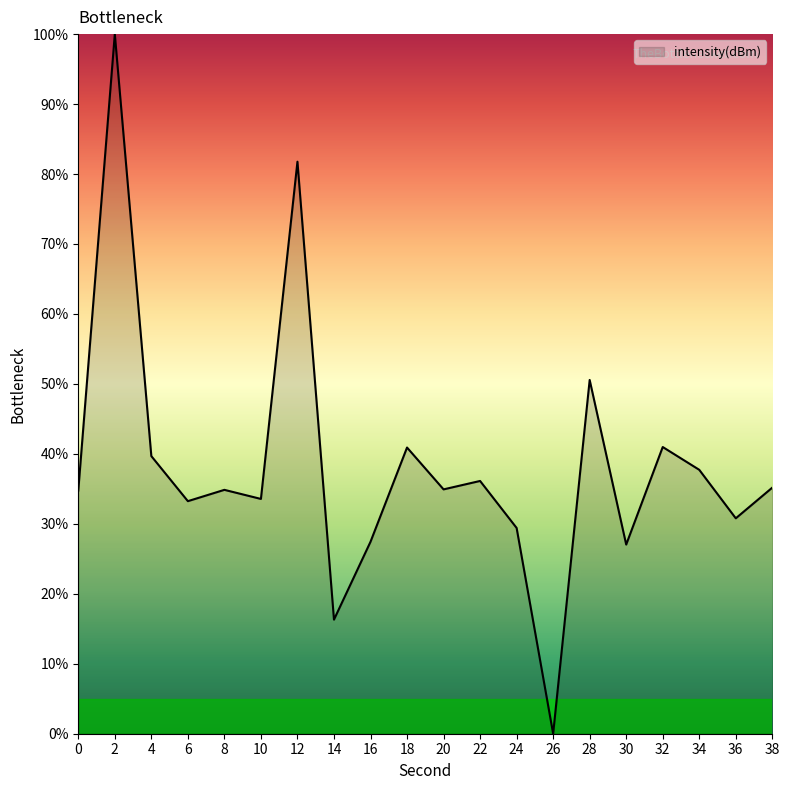

What is the sum of the values at 16 and 12?

109.2